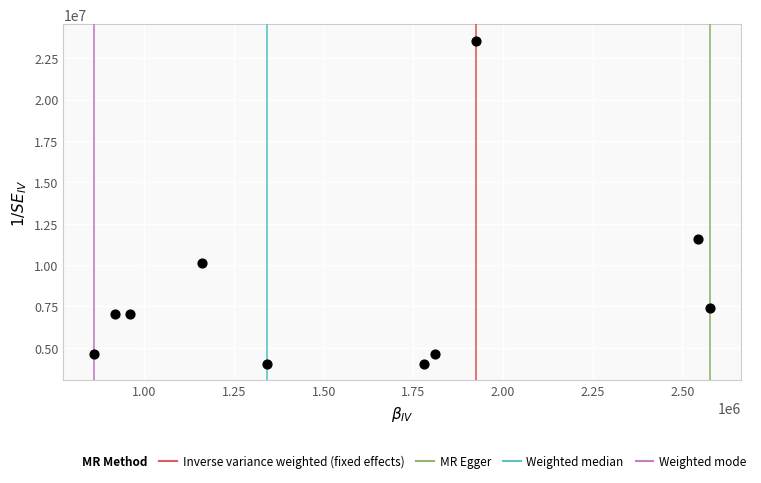

What is the range of Y values (max minus min)?

19552838.2